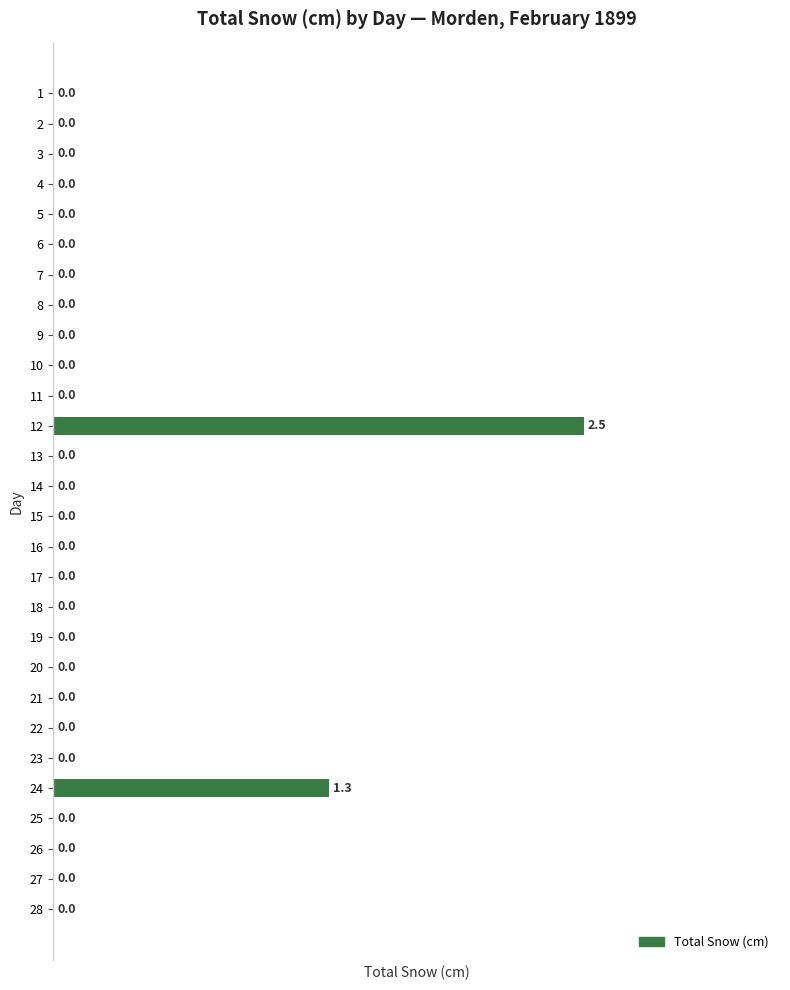

The value at 13 is -1.0. True or false?

False